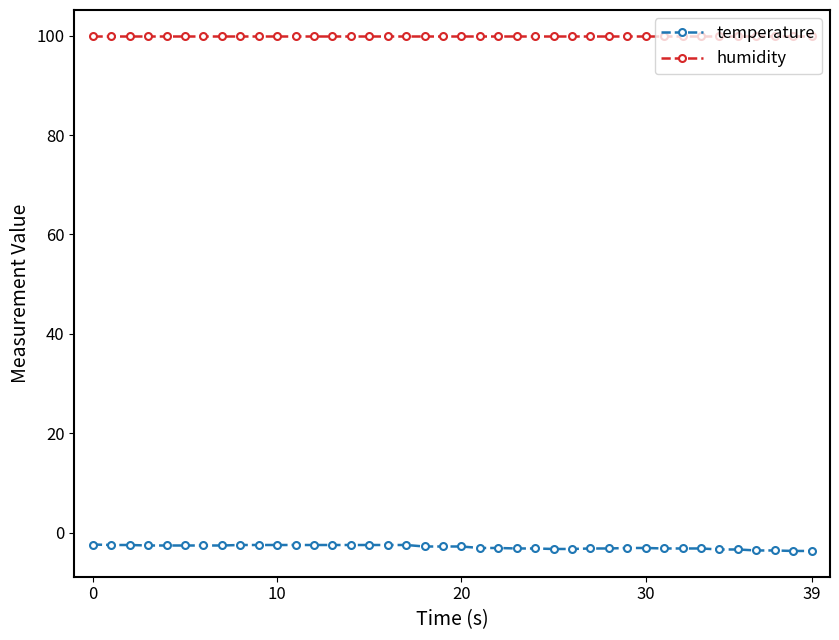

List the series in order of their peak value, lowest first.

temperature, humidity